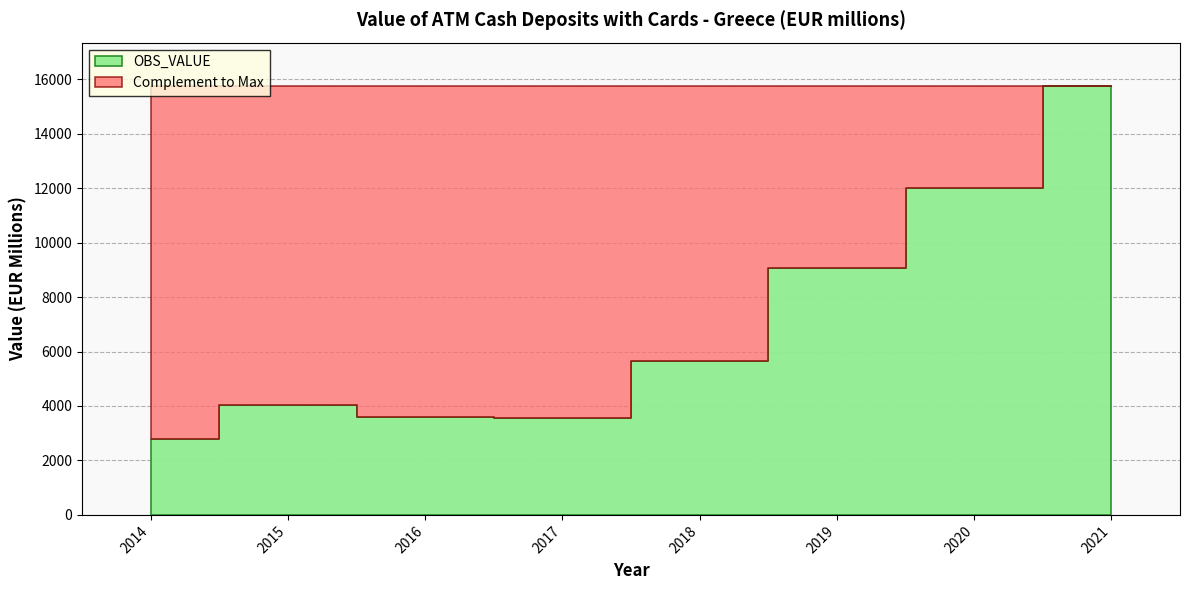

The chart shows a value of 3576.6 at 2017. True or false?

True